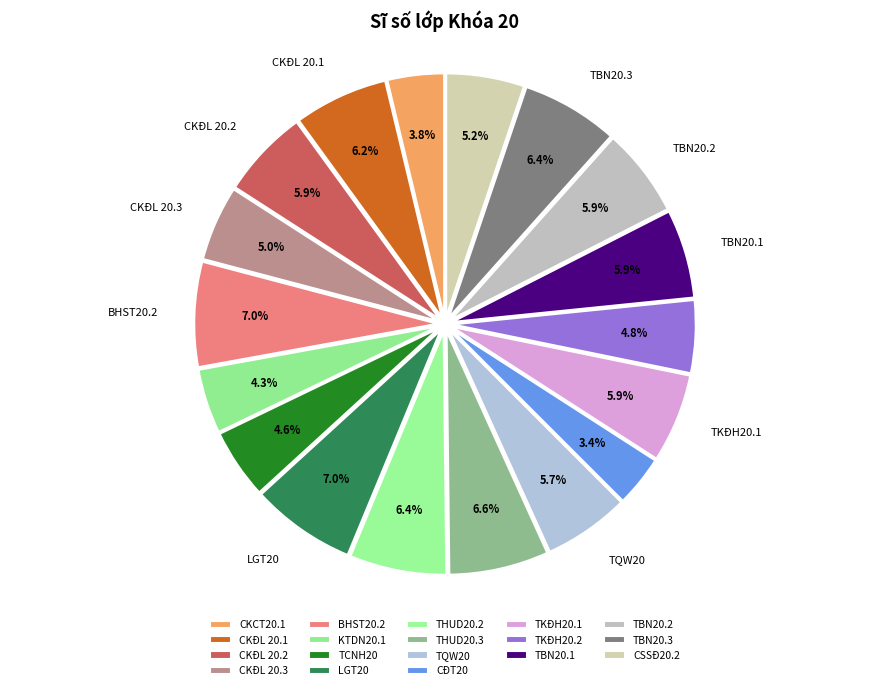

Rank the categories by value from highest to lowest.

BHST20.2, LGT20, THUD20.3, THUD20.2, TBN20.3, CKĐL 20.1, CKĐL 20.2, TKĐH20.1, TBN20.1, TBN20.2, TQW20, CSSĐ20.2, CKĐL 20.3, TKĐH20.2, TCNH20, KTDN20.1, CKCT20.1, CĐT20